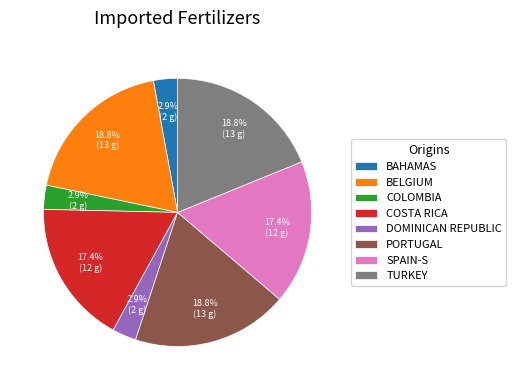

To the nearest percent, what is the difference between the largest and smallest slice percentages?

16%